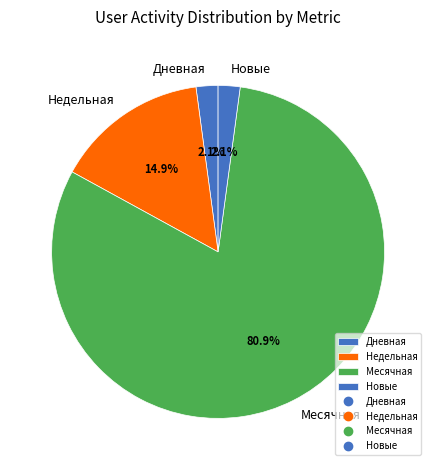

Which category has the biggest portion of the pie?

Месячная